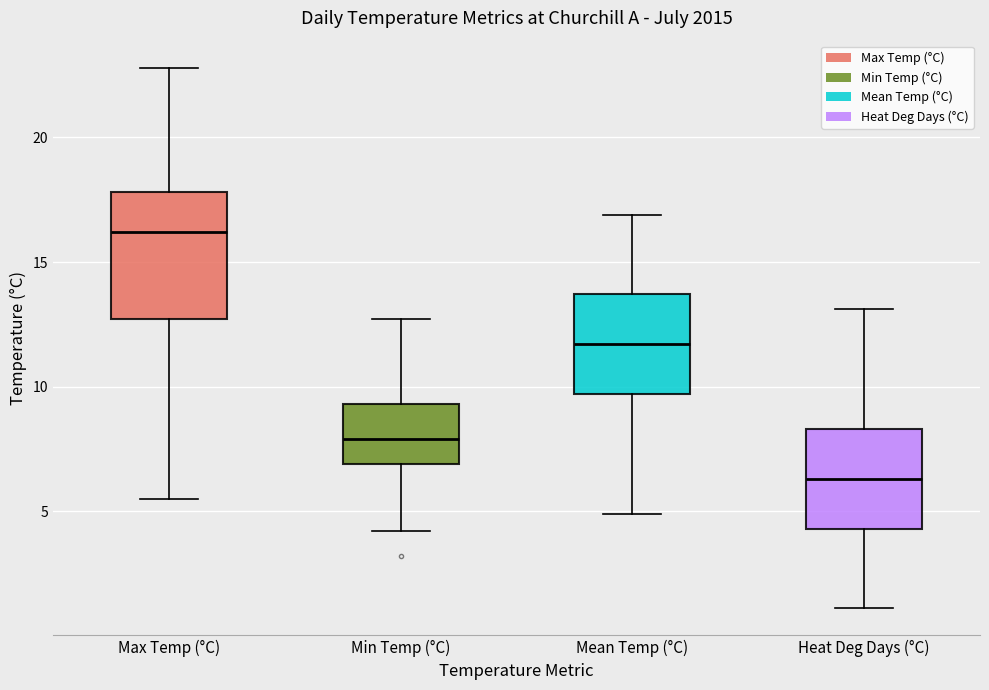

Reading left to right, transcribe this box plot: for each box, give where its median line is, the range the box spans, and where its two whiskers end, as read against the y-axis. The values are not printed on the chart, so give them approximately, as read against the axis.

Max Temp (°C): median 16.0, box 12.5 to 18.0, whiskers 5.5 to 23.0
Min Temp (°C): median 8.0, box 7.0 to 9.5, whiskers 4.0 to 12.5
Mean Temp (°C): median 11.5, box 9.5 to 13.5, whiskers 5.0 to 17.0
Heat Deg Days (°C): median 6.5, box 4.5 to 8.5, whiskers 1.0 to 13.0